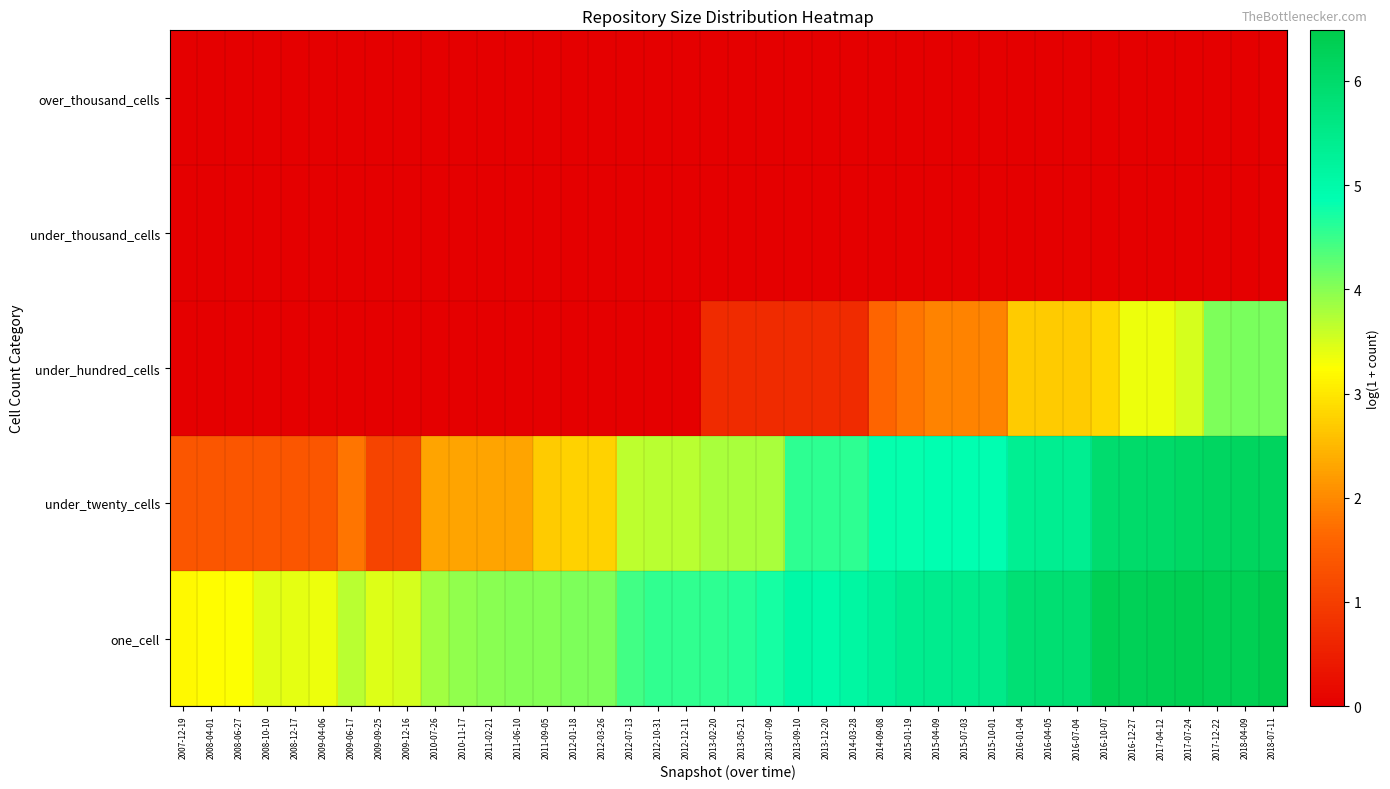

Reading right to left, list all the values displayed in this chart.

one_cell: 2018-07-11=6.5	2018-04-09=6.4	2017-12-22=6.3	2017-07-24=6.4	2017-04-12=6.3	2016-12-27=6.3	2016-10-07=6.3	2016-07-04=5.9	2016-04-05=5.9	2016-01-04=5.8	2015-10-01=5.5	2015-07-03=5.5	2015-04-09=5.4	2015-01-19=5.4	2014-09-08=5.3	2014-03-28=5.1	2013-12-20=5.0	2013-09-10=5.0	2013-07-09=4.7	2013-05-21=4.6	2013-02-20=4.6	2012-12-11=4.6	2012-10-31=4.5	2012-07-13=4.5	2012-03-26=4.1	2012-01-18=4.1	2011-09-05=4.0	2011-06-10=4.0	2011-02-21=4.0	2010-11-17=3.9	2010-07-26=3.8	2009-12-16=3.5	2009-09-25=3.5	2009-06-17=3.7	2009-04-06=3.4	2008-12-17=3.4	2008-10-10=3.4	2008-06-27=3.3	2008-04-01=3.2	2007-12-19=3.2
under_twenty_cells: 2018-07-11=6.2	2018-04-09=6.2	2017-12-22=6.2	2017-07-24=6.1	2017-04-12=6.0	2016-12-27=6.0	2016-10-07=6.0	2016-07-04=5.4	2016-04-05=5.4	2016-01-04=5.4	2015-10-01=4.9	2015-07-03=4.9	2015-04-09=4.9	2015-01-19=4.8	2014-09-08=4.8	2014-03-28=4.6	2013-12-20=4.6	2013-09-10=4.6	2013-07-09=3.8	2013-05-21=3.8	2013-02-20=3.8	2012-12-11=3.7	2012-10-31=3.7	2012-07-13=3.7	2012-03-26=2.8	2012-01-18=2.8	2011-09-05=2.7	2011-06-10=2.3	2011-02-21=2.3	2010-11-17=2.3	2010-07-26=2.3	2009-12-16=1.1	2009-09-25=1.1	2009-06-17=1.8	2009-04-06=1.4	2008-12-17=1.4	2008-10-10=1.4	2008-06-27=1.4	2008-04-01=1.4	2007-12-19=1.4
under_hundred_cells: 2018-07-11=4.1	2018-04-09=4.1	2017-12-22=4.1	2017-07-24=3.5	2017-04-12=3.4	2016-12-27=3.4	2016-10-07=2.8	2016-07-04=2.7	2016-04-05=2.7	2016-01-04=2.7	2015-10-01=1.9	2015-07-03=1.9	2015-04-09=1.9	2015-01-19=1.8	2014-09-08=1.6	2014-03-28=0.7	2013-12-20=0.7	2013-09-10=0.7	2013-07-09=0.7	2013-05-21=0.7	2013-02-20=0.7	2012-12-11=0.0	2012-10-31=0.0	2012-07-13=0.0	2012-03-26=0.0	2012-01-18=0.0	2011-09-05=0.0	2011-06-10=0.0	2011-02-21=0.0	2010-11-17=0.0	2010-07-26=0.0	2009-12-16=0.0	2009-09-25=0.0	2009-06-17=0.0	2009-04-06=0.0	2008-12-17=0.0	2008-10-10=0.0	2008-06-27=0.0	2008-04-01=0.0	2007-12-19=0.0
under_thousand_cells: 2018-07-11=0.0	2018-04-09=0.0	2017-12-22=0.0	2017-07-24=0.0	2017-04-12=0.0	2016-12-27=0.0	2016-10-07=0.0	2016-07-04=0.0	2016-04-05=0.0	2016-01-04=0.0	2015-10-01=0.0	2015-07-03=0.0	2015-04-09=0.0	2015-01-19=0.0	2014-09-08=0.0	2014-03-28=0.0	2013-12-20=0.0	2013-09-10=0.0	2013-07-09=0.0	2013-05-21=0.0	2013-02-20=0.0	2012-12-11=0.0	2012-10-31=0.0	2012-07-13=0.0	2012-03-26=0.0	2012-01-18=0.0	2011-09-05=0.0	2011-06-10=0.0	2011-02-21=0.0	2010-11-17=0.0	2010-07-26=0.0	2009-12-16=0.0	2009-09-25=0.0	2009-06-17=0.0	2009-04-06=0.0	2008-12-17=0.0	2008-10-10=0.0	2008-06-27=0.0	2008-04-01=0.0	2007-12-19=0.0
over_thousand_cells: 2018-07-11=0.0	2018-04-09=0.0	2017-12-22=0.0	2017-07-24=0.0	2017-04-12=0.0	2016-12-27=0.0	2016-10-07=0.0	2016-07-04=0.0	2016-04-05=0.0	2016-01-04=0.0	2015-10-01=0.0	2015-07-03=0.0	2015-04-09=0.0	2015-01-19=0.0	2014-09-08=0.0	2014-03-28=0.0	2013-12-20=0.0	2013-09-10=0.0	2013-07-09=0.0	2013-05-21=0.0	2013-02-20=0.0	2012-12-11=0.0	2012-10-31=0.0	2012-07-13=0.0	2012-03-26=0.0	2012-01-18=0.0	2011-09-05=0.0	2011-06-10=0.0	2011-02-21=0.0	2010-11-17=0.0	2010-07-26=0.0	2009-12-16=0.0	2009-09-25=0.0	2009-06-17=0.0	2009-04-06=0.0	2008-12-17=0.0	2008-10-10=0.0	2008-06-27=0.0	2008-04-01=0.0	2007-12-19=0.0